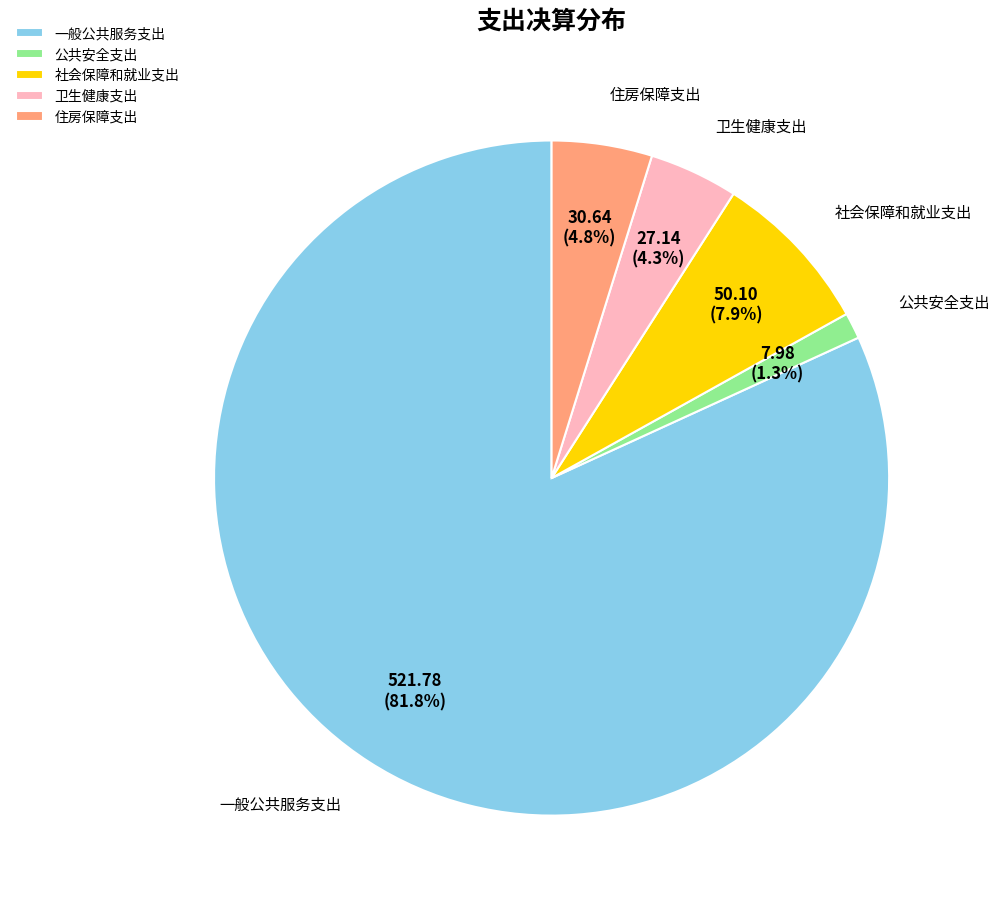

Combined, do 住房保障支出 and 卫生健康支出 account for over 50%?

No